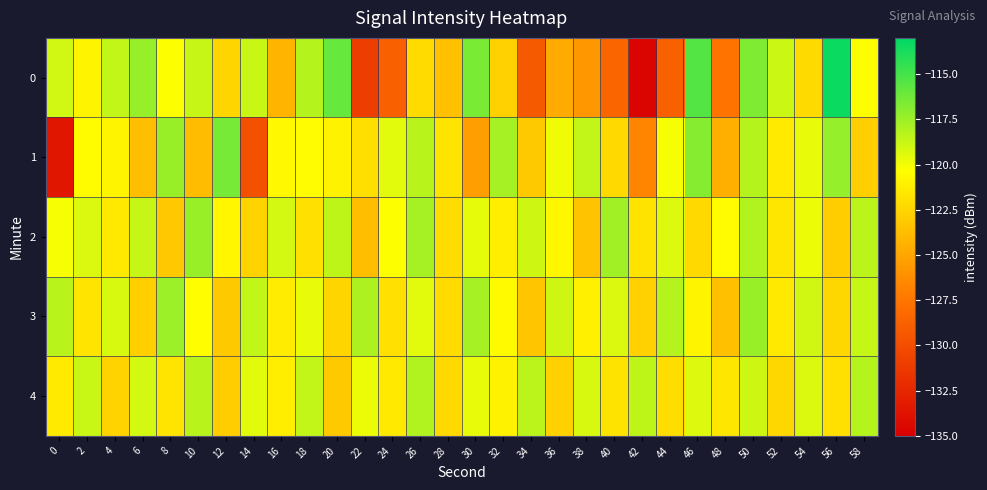

What is the total value across all series at 20?

-601.1